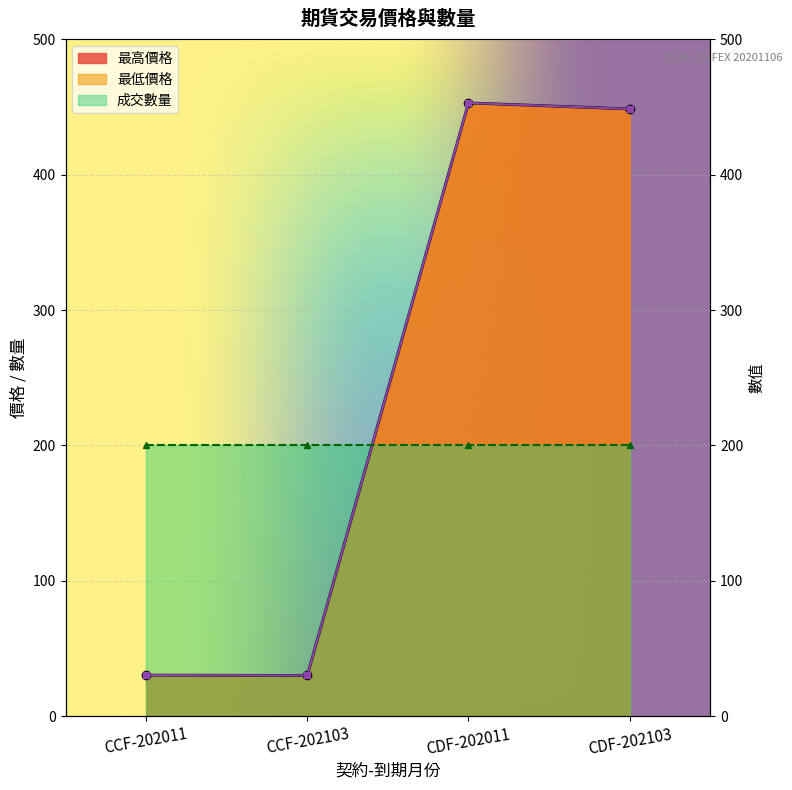

Which has a higher value, CCF-202103 or CCF-202011?

CCF-202011